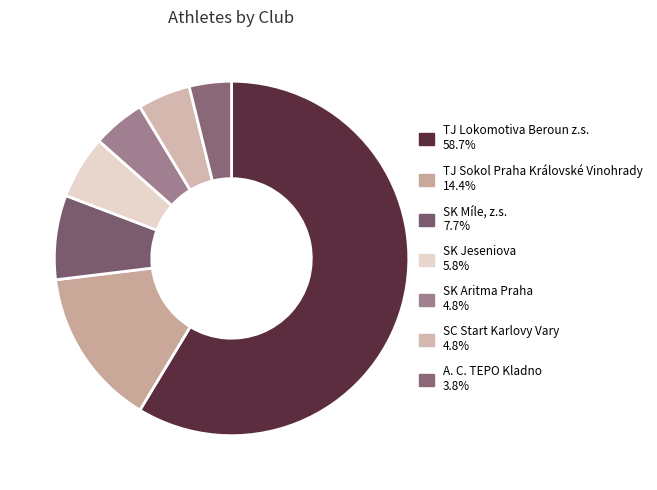

How many slices are in this pie chart?

7